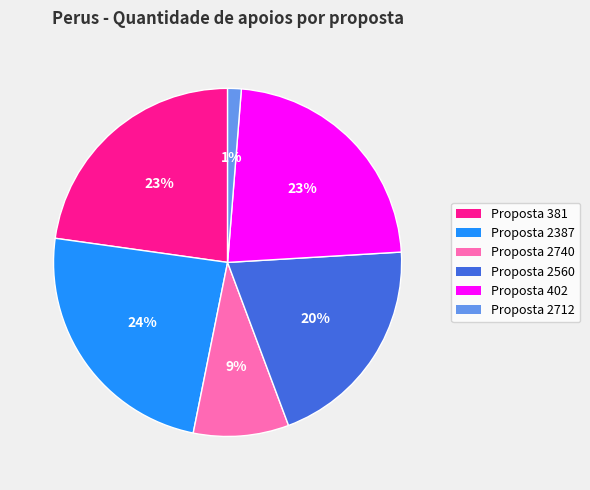

Is the sum of Proposta 381 and Proposta 2387 greater than half?

No